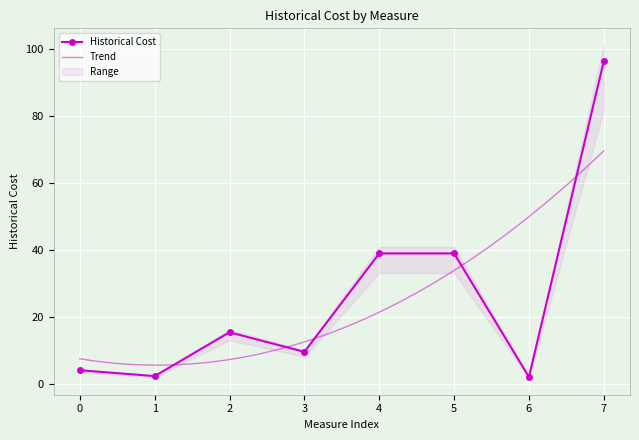

What is the lowest value of the Historical Cost series?

2.2